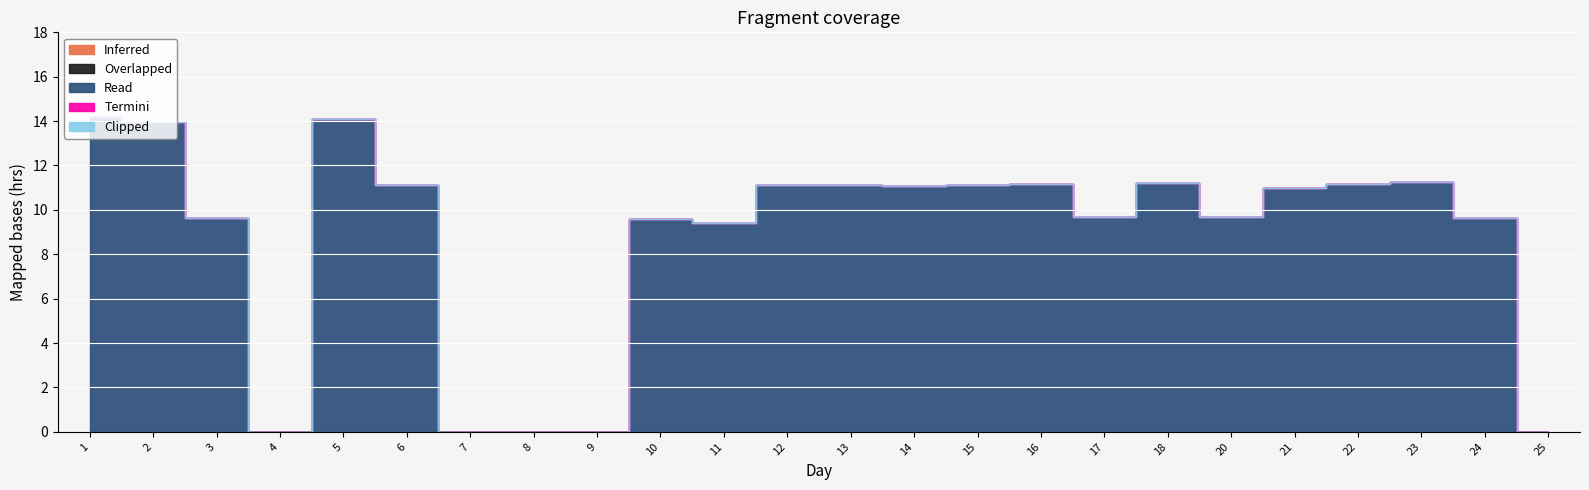

At which label does Read reach its peak?

1